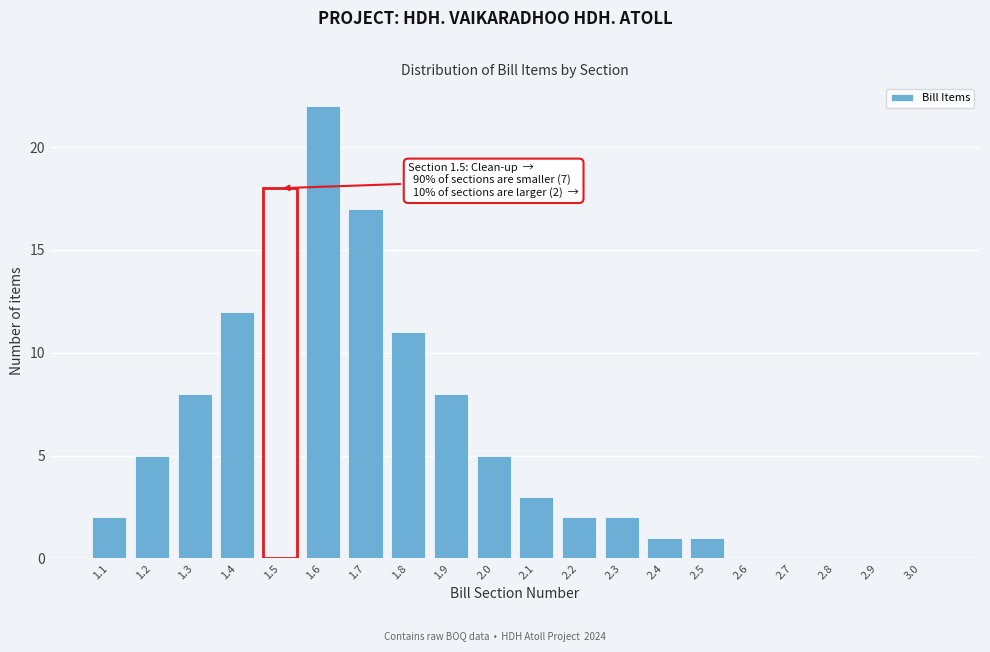

Reading left to right, extract all data points from this chart.

1.1=2	1.2=5	1.3=8	1.4=12	1.5=18	1.6=22	1.7=17	1.8=11	1.9=8	2.0=5	2.1=3	2.2=2	2.3=2	2.4=1	2.5=1	2.6=0	2.7=0	2.8=0	2.9=0	3.0=0